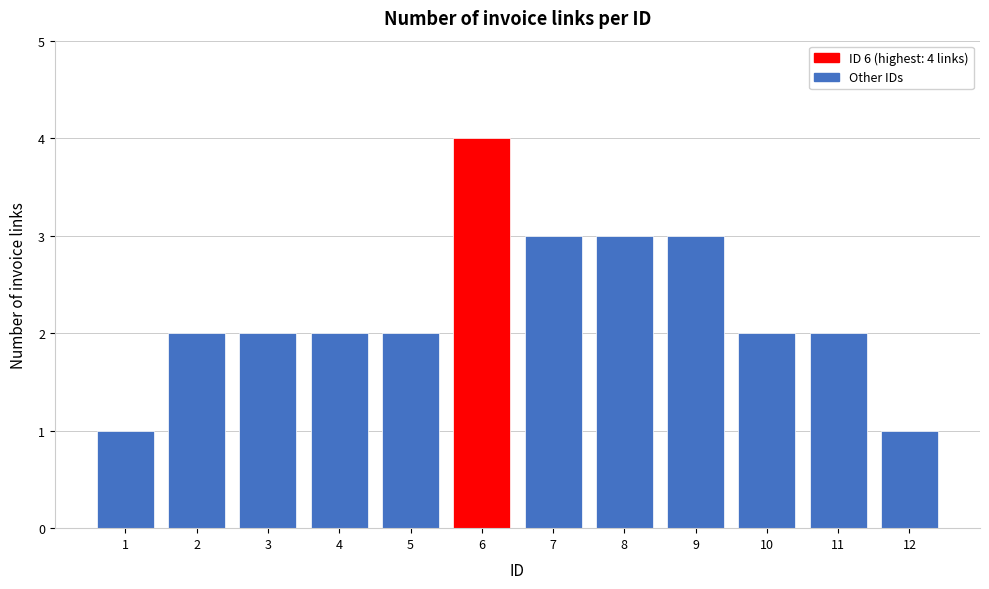

Reading left to right, extract all data points from this chart.

1	2	2	2	2	4	3	3	3	2	2	1